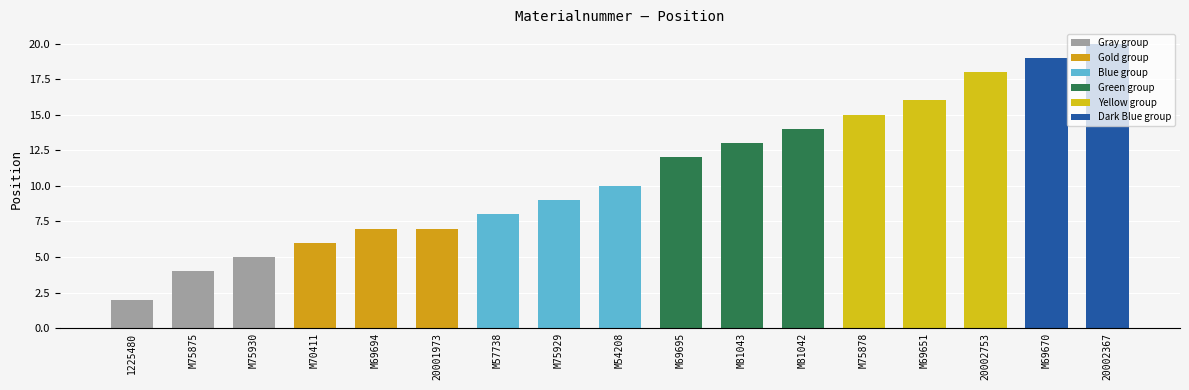

The chart shows a value of 15 at M75878. True or false?

True